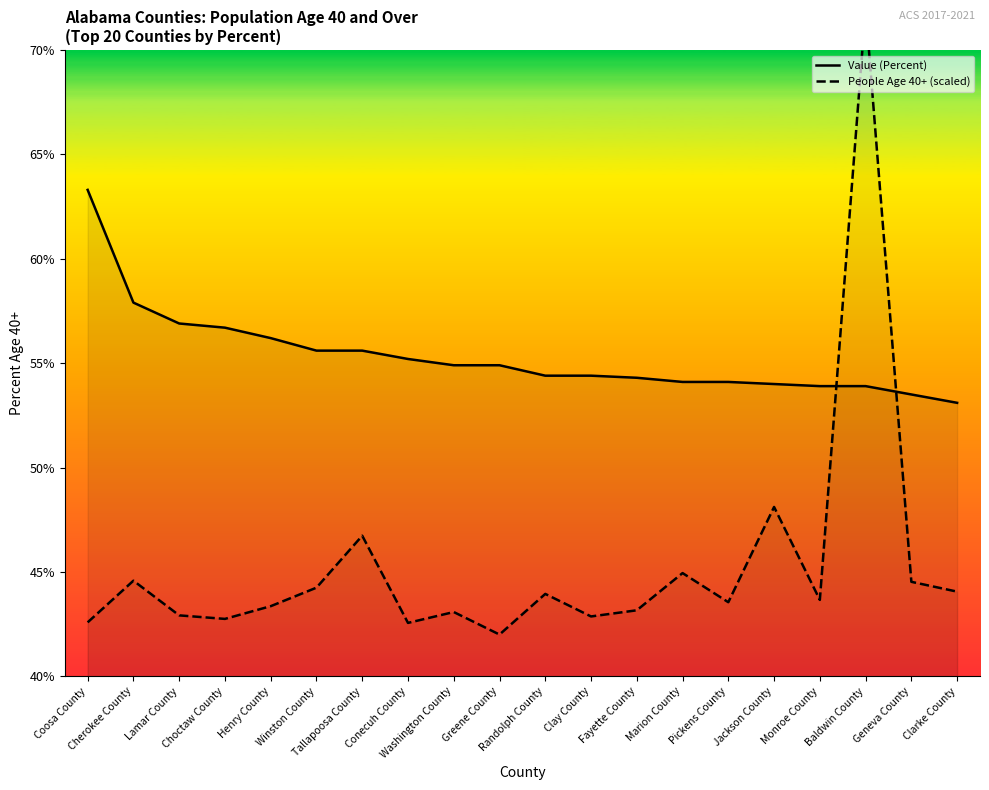

True or false: Value (Percent) has a value of 20.6 at Pickens County.

False